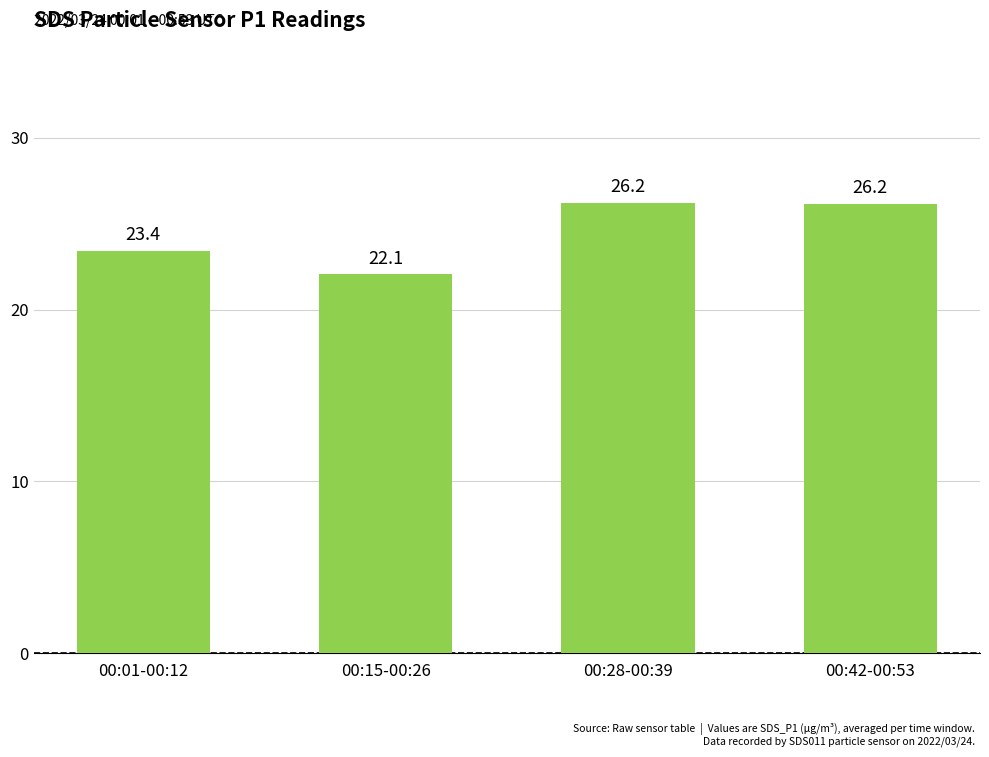

How many values are below 26?

2